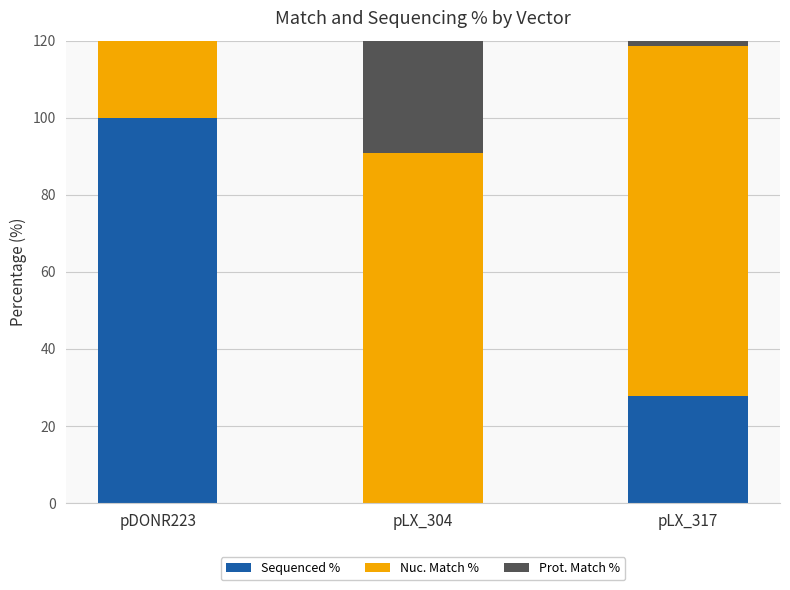

What is the maximum value for Sequenced %?

100.0